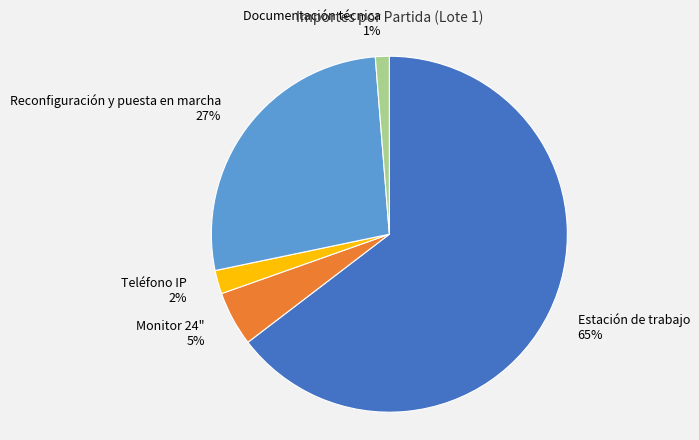

Do Estación de trabajo and Reconfiguración y puesta en marcha together represent more than half of the pie?

Yes